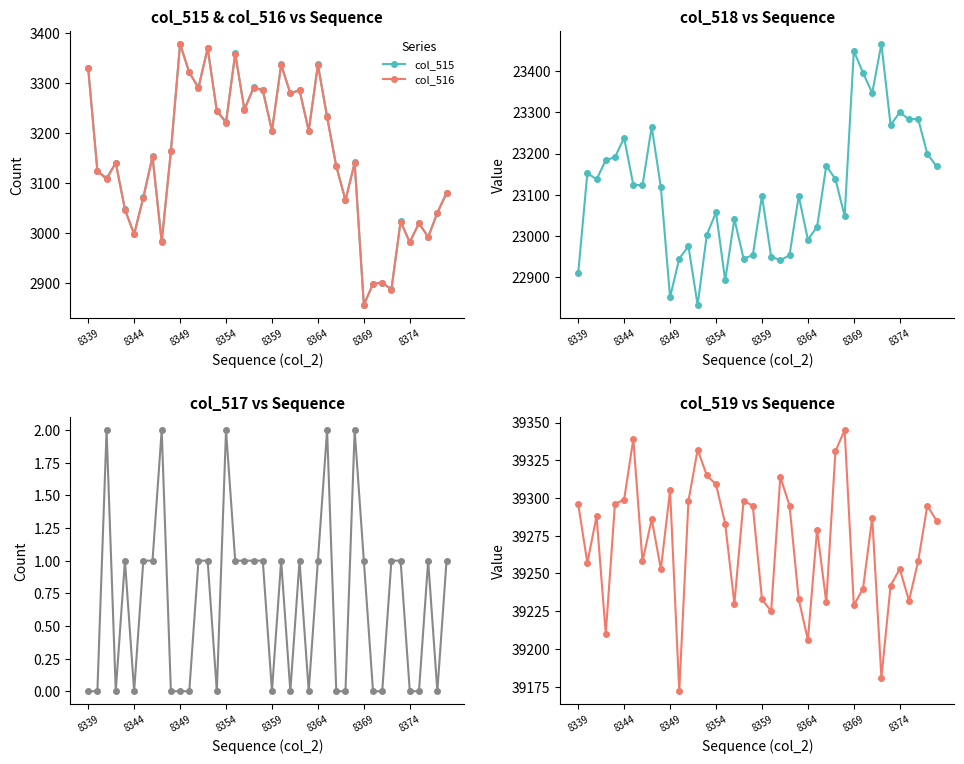

What is the maximum value for col_515?

3379